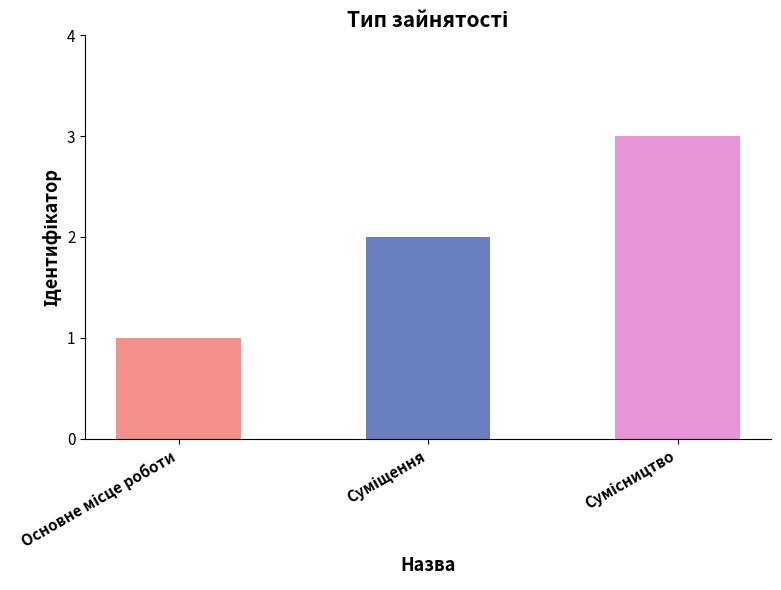

Are the bars grouped side by side (vs. stacked)?

No